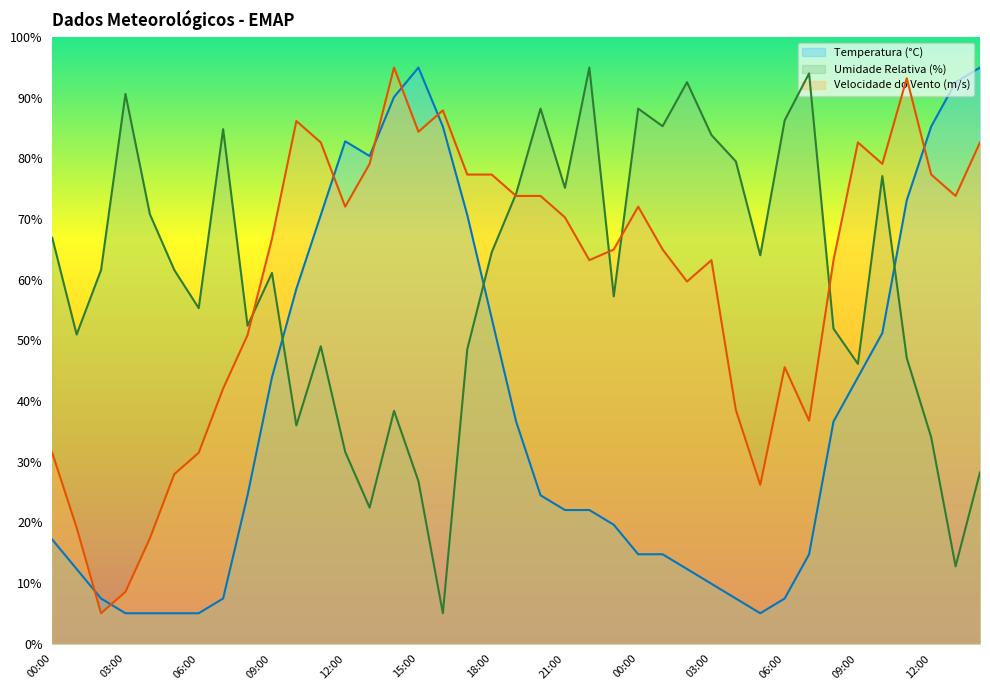

What value does the Umidade Relativa (%) series have at 05:00?

61.6